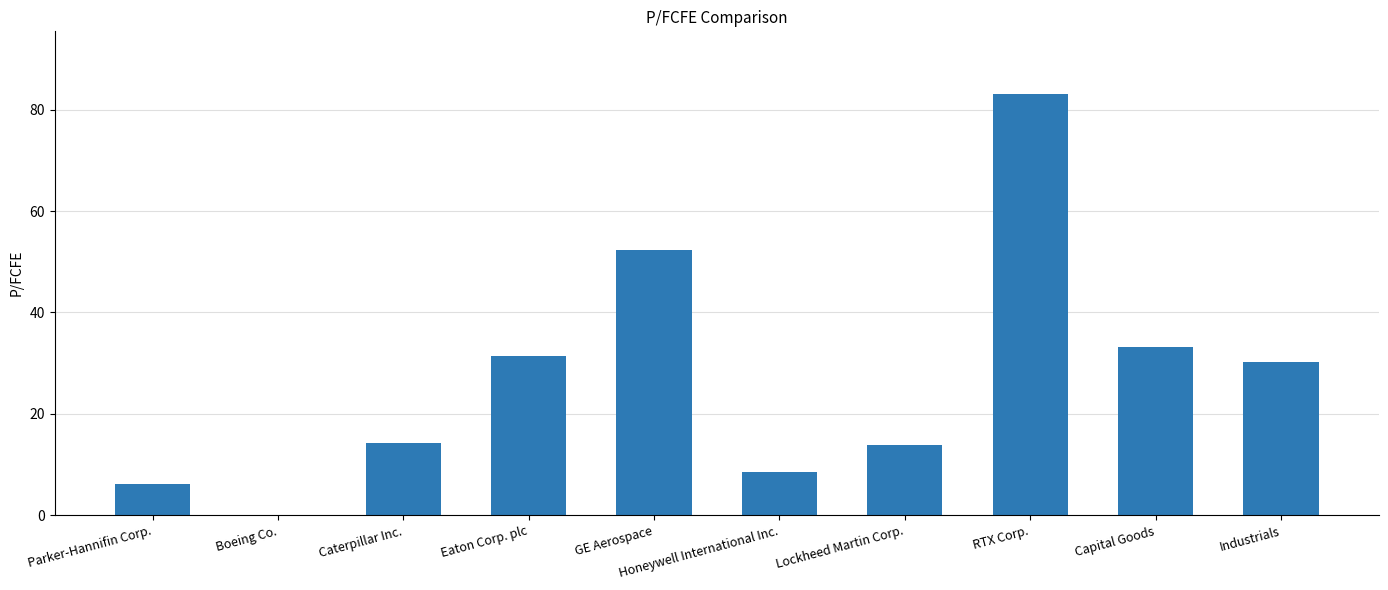

Which category has the highest value across all series?

RTX Corp.